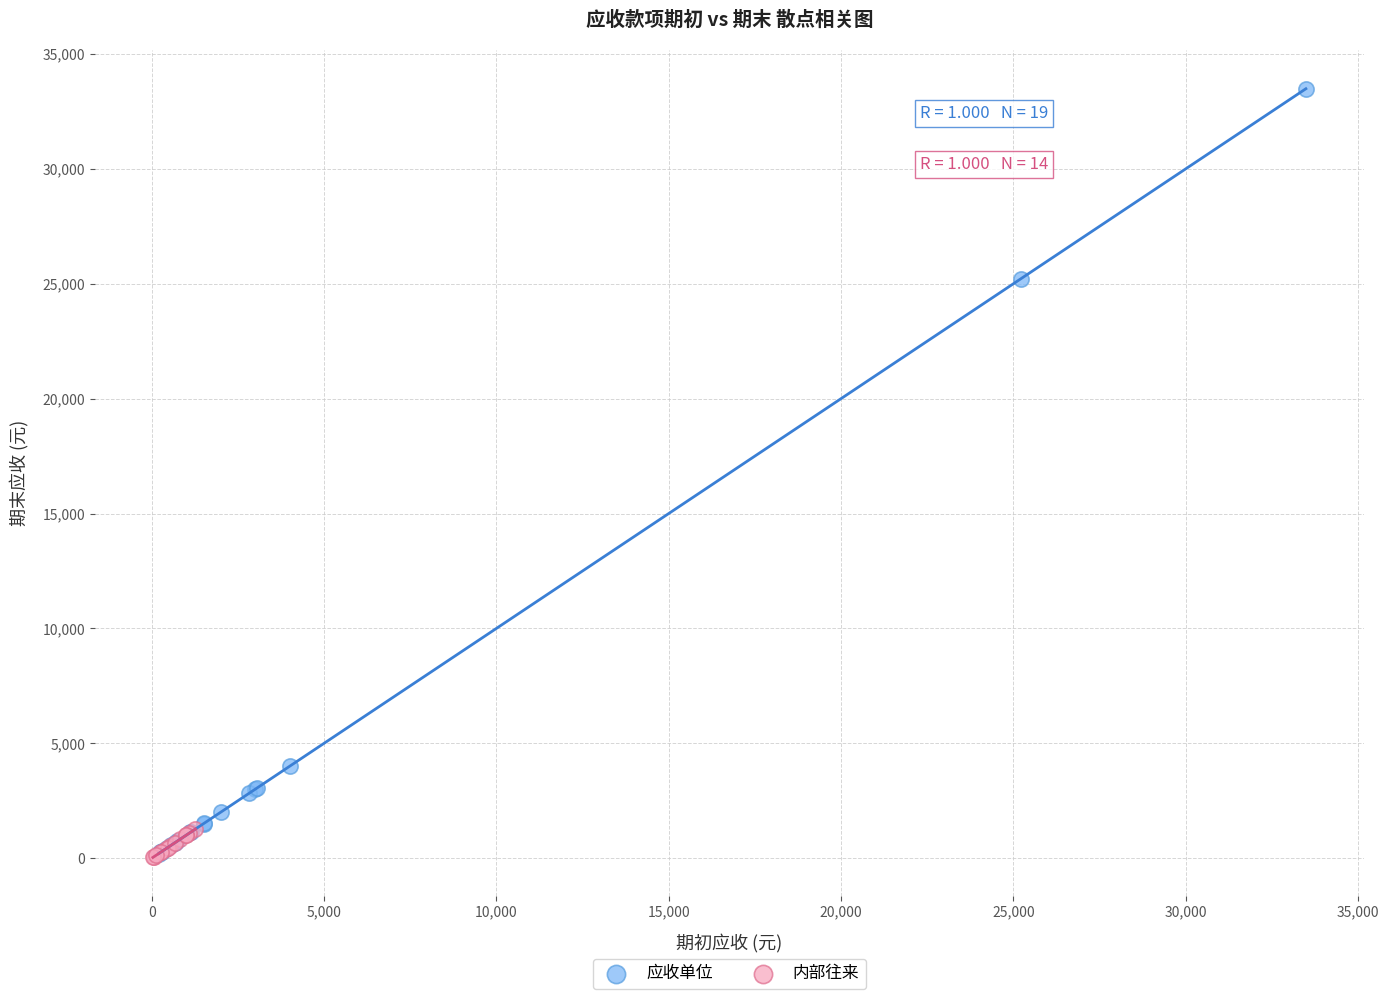

Which series has the largest Y range (max minus min)?

应收单位